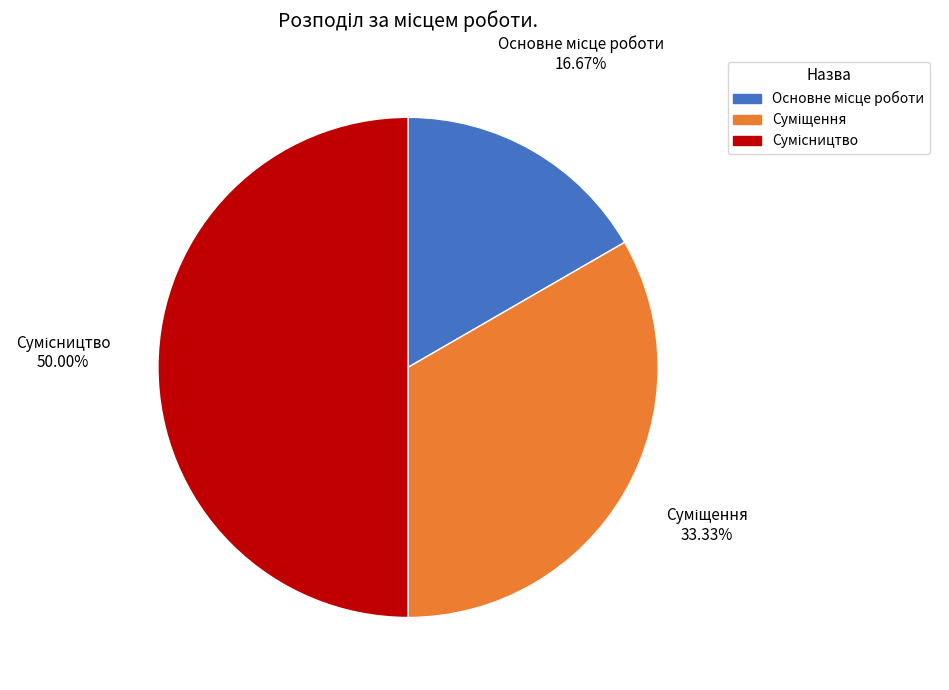

Is it true that Суміщення is 33% of the pie?

True